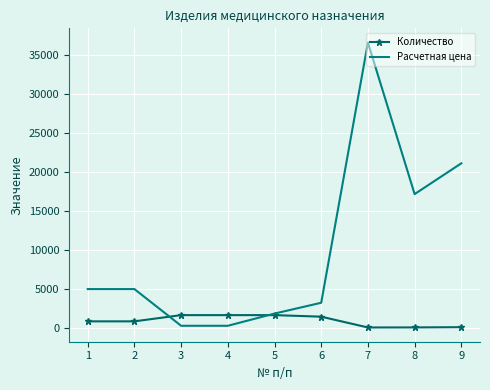

Rank the series by their average value, from lowest to highest.

Количество, Расчетная цена